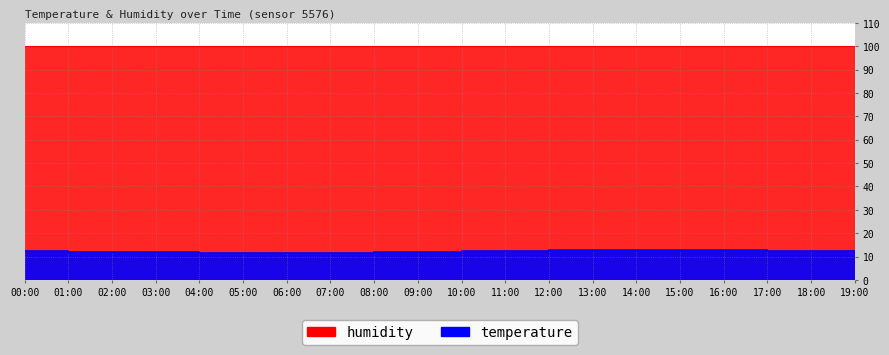

What is the label of the 4th point from the left?

03:00